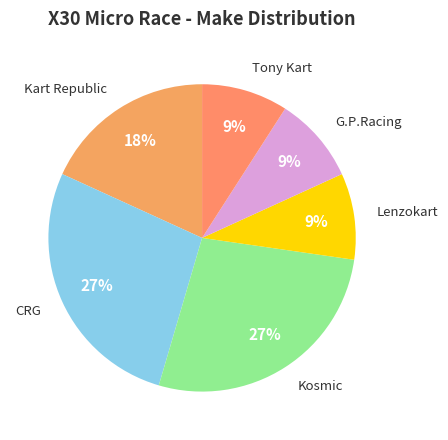

How many segments does this pie chart have?

6